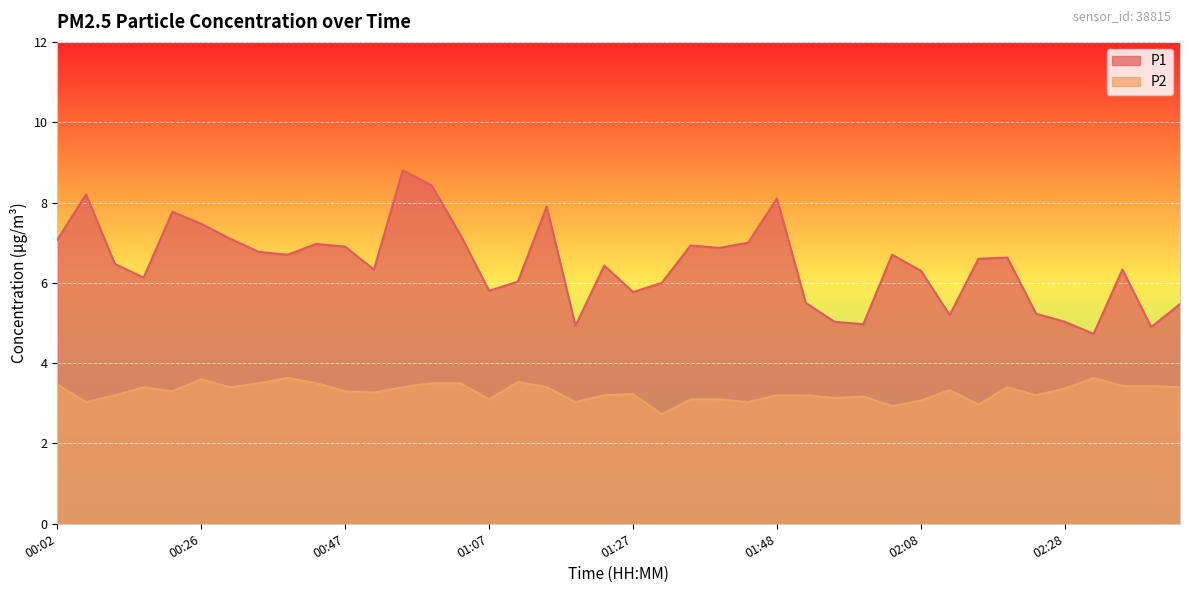

What is the difference between the P2 values at 02:40 and 01:23?

0.2